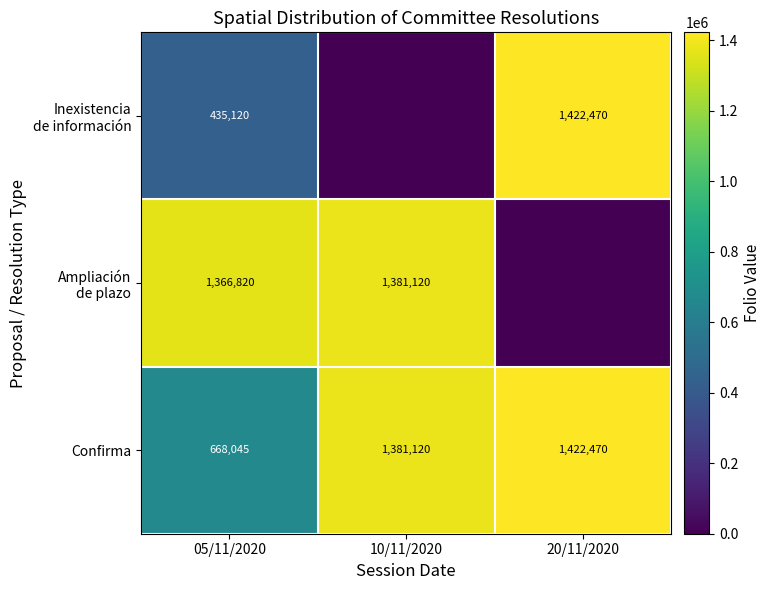

The value of Confirma at 20/11/2020 is 1422470. True or false?

True